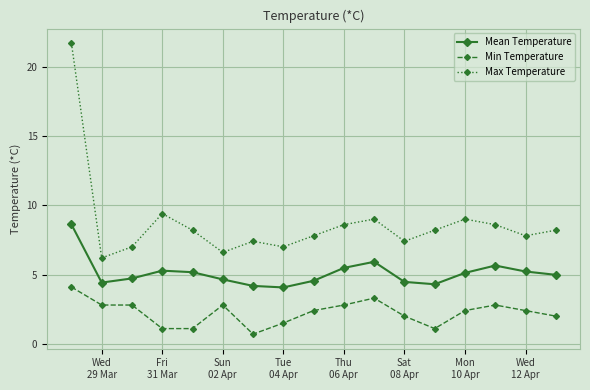

How many categories are shown in the chart?

17